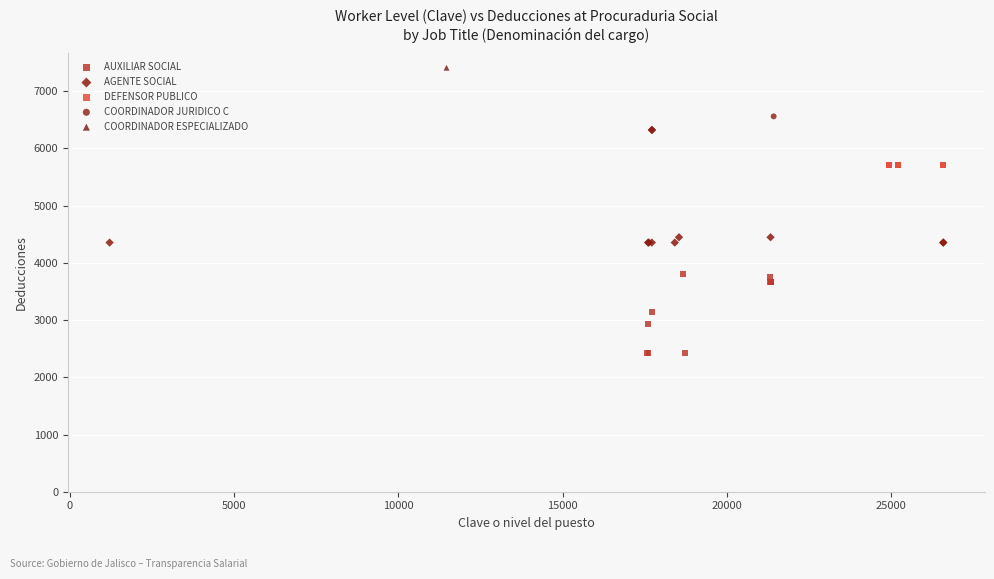

What are all the series names shown in the legend?

AUXILIAR SOCIAL, AGENTE SOCIAL, DEFENSOR PUBLICO, COORDINADOR JURIDICO C, COORDINADOR ESPECIALIZADO